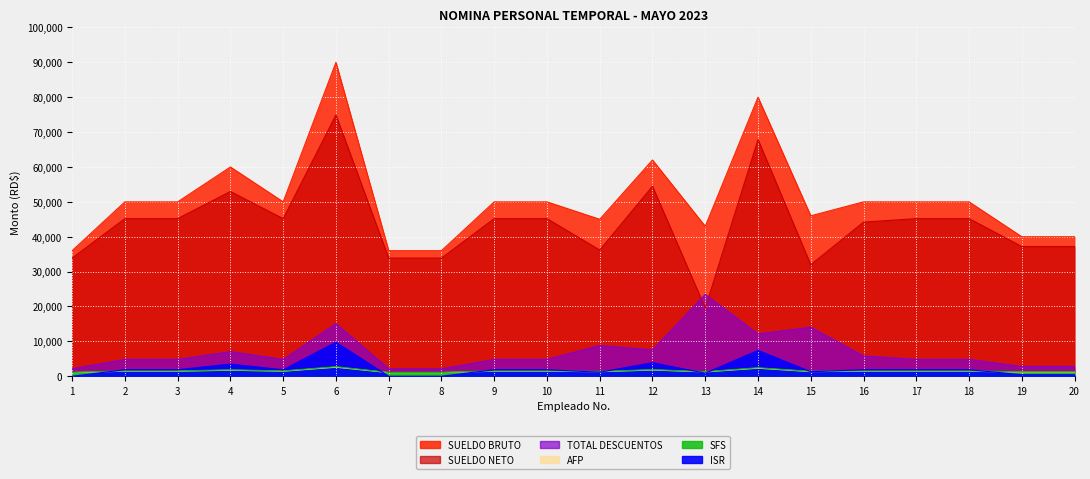

In TOTAL DESCUENTOS, how many points are lower than both neighbors (excluding endpoints)?

3